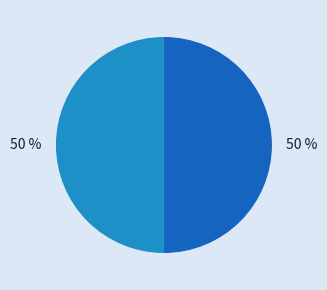

To the nearest percent, what is the average slice percentage?

50%